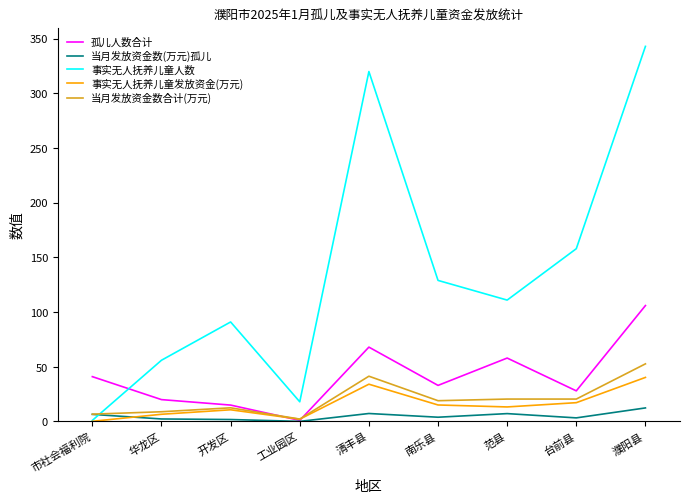

Where is 事实无人抚养儿童人数 nearest to the value 172?

台前县